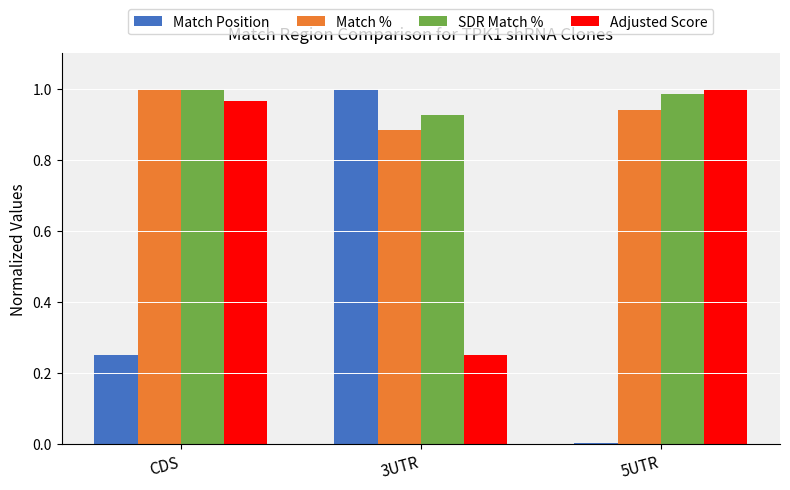

The SDR Match % series shows 1.0 at 5UTR. True or false?

True